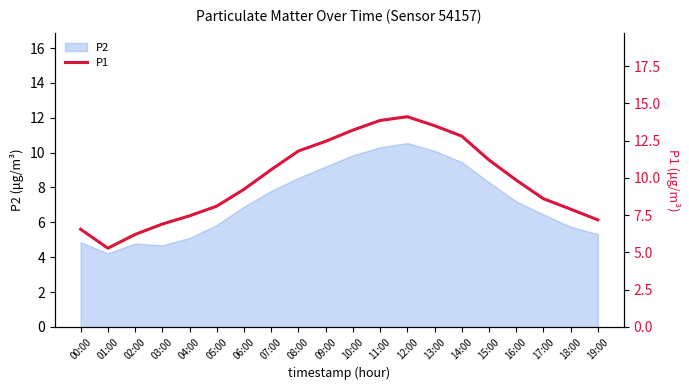

List the labels in order of value, smallest first.

01:00, 02:00, 00:00, 03:00, 19:00, 04:00, 18:00, 05:00, 17:00, 06:00, 16:00, 07:00, 15:00, 08:00, 09:00, 14:00, 10:00, 13:00, 11:00, 12:00